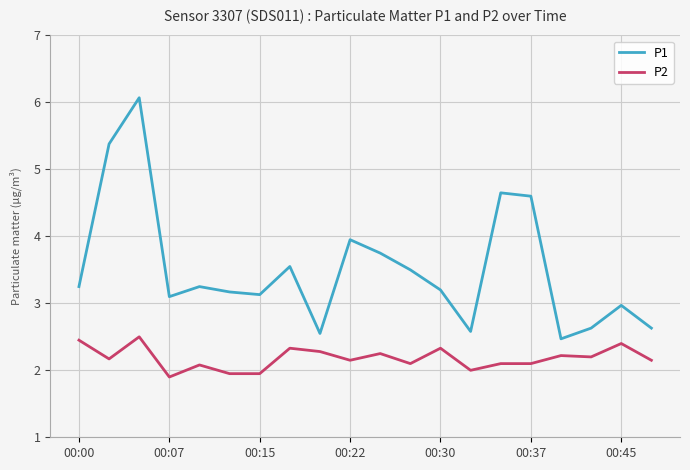

List the series in order of their peak value, highest first.

P1, P2